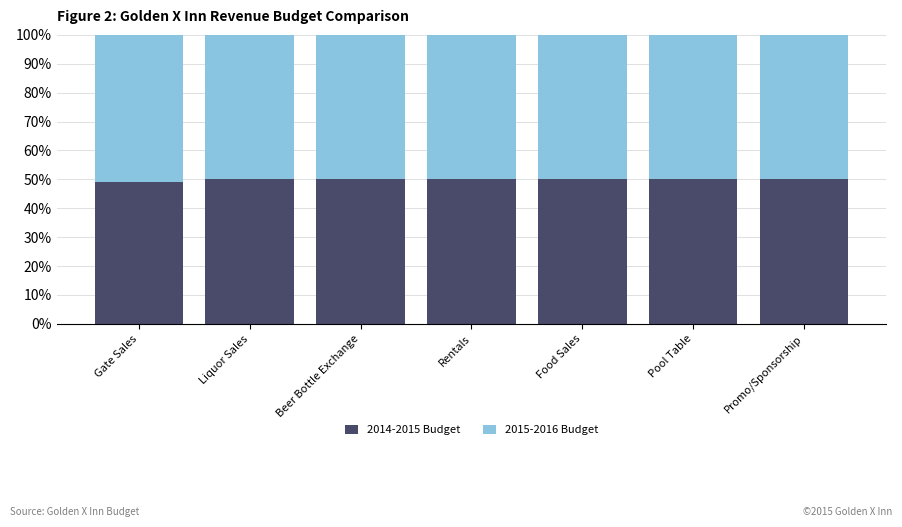

Count the number of data series in this chart.

2